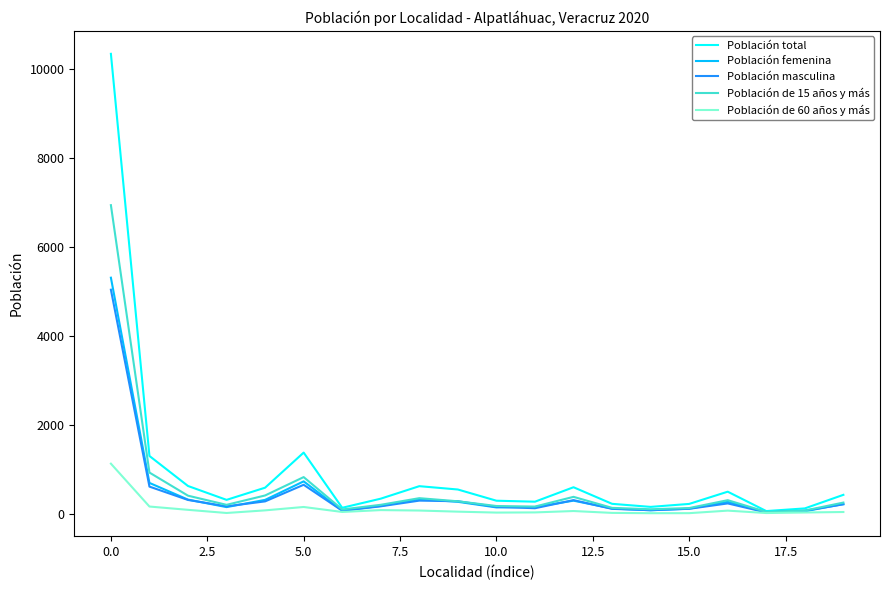

What is the maximum value shown in the chart?

10338